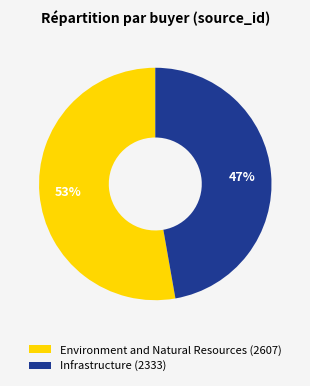

Combined, do Infrastructure and Environment and Natural Resources account for over 50%?

Yes